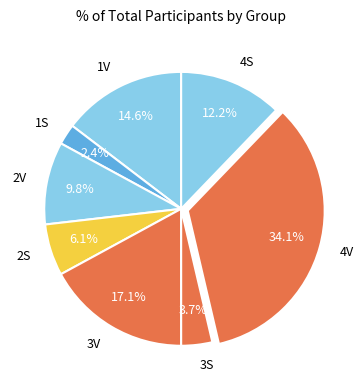

What portion of the pie excludes 3V?

82.9%